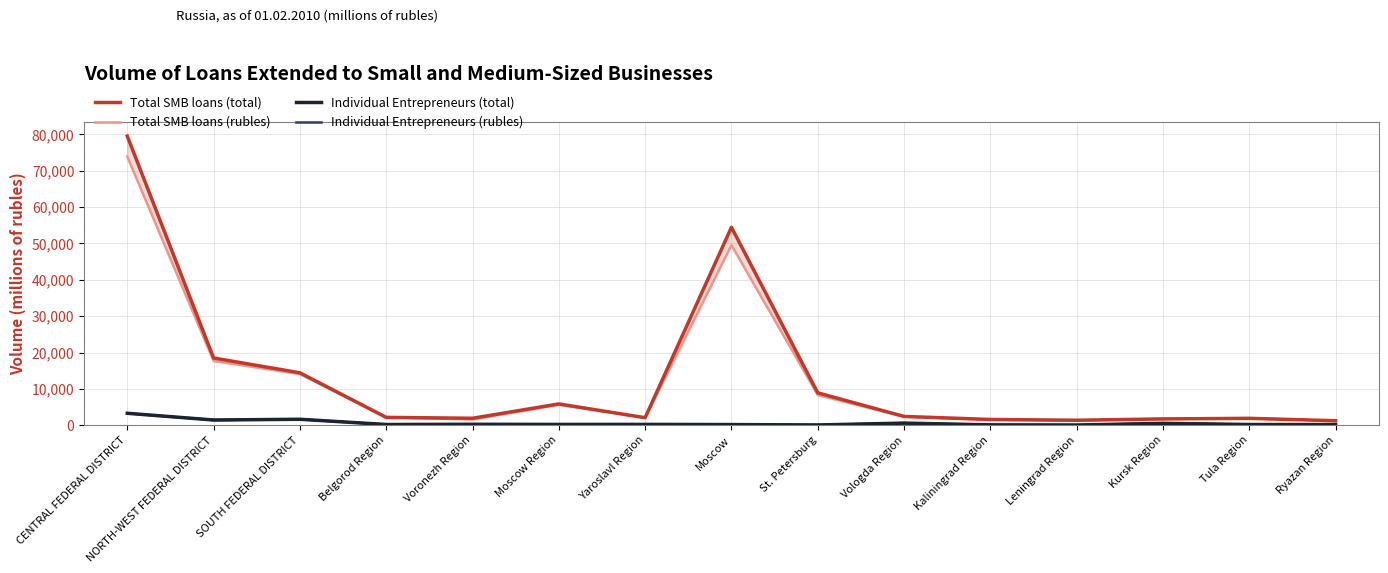

How many interior local peaks does the Individual Entrepreneurs (rubles) series have?

5